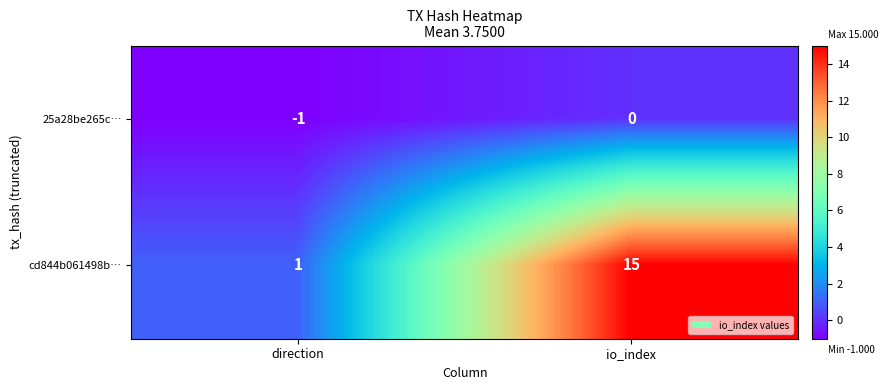

Reading right to left, transcribe all the data shown in this chart.

25a28be265c…: io_index=0	direction=-1
cd844b061498b…: io_index=15	direction=1